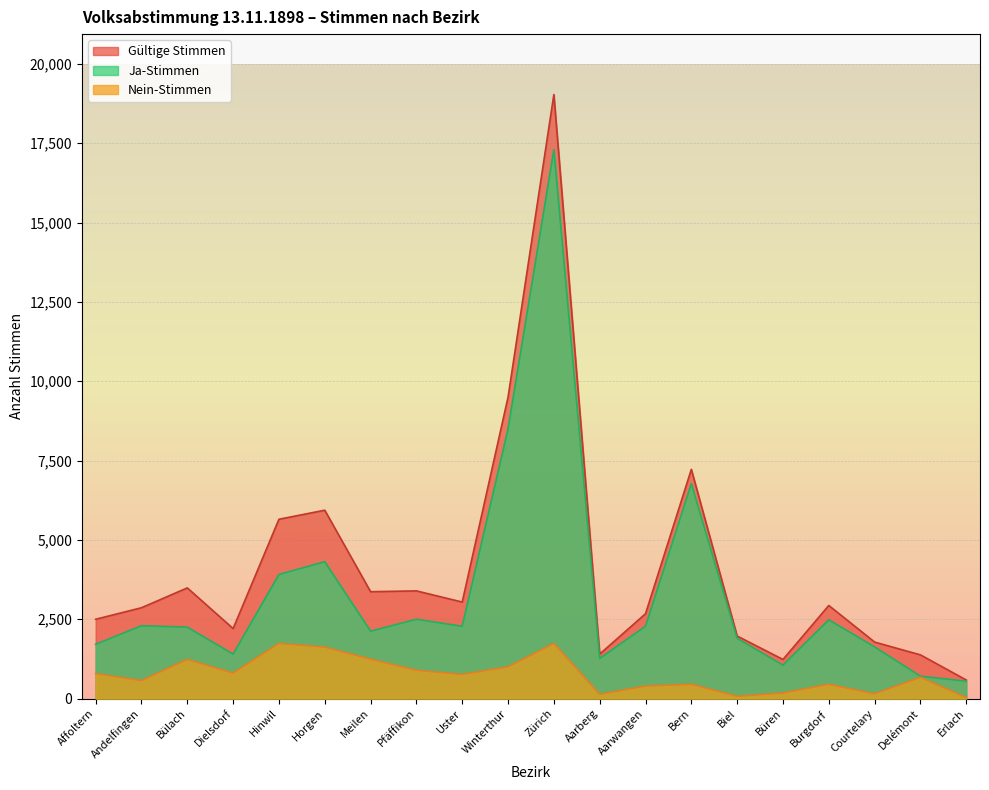

How many data points in Gültige Stimmen are less than 2935?

10